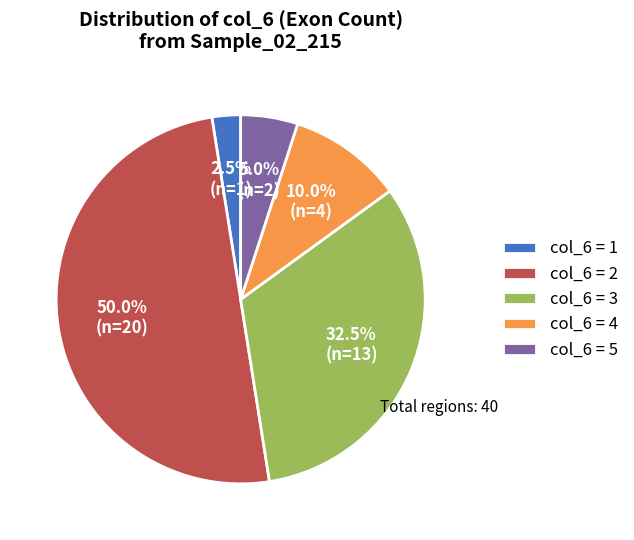

Which has a higher value, col_6 = 2 or col_6 = 4?

col_6 = 2